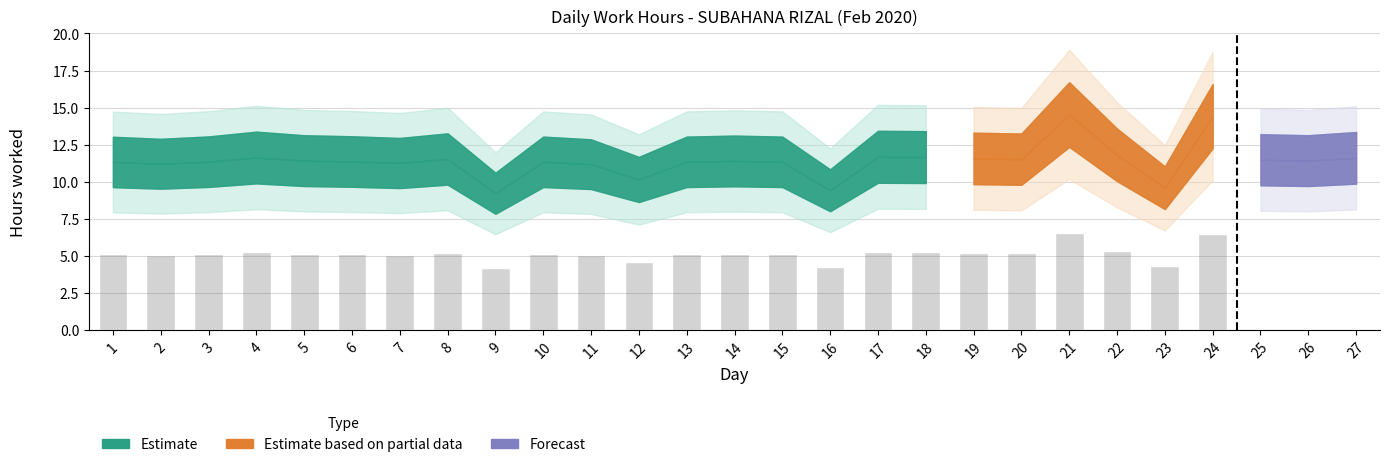

Does the chart contain stacked bars?

No